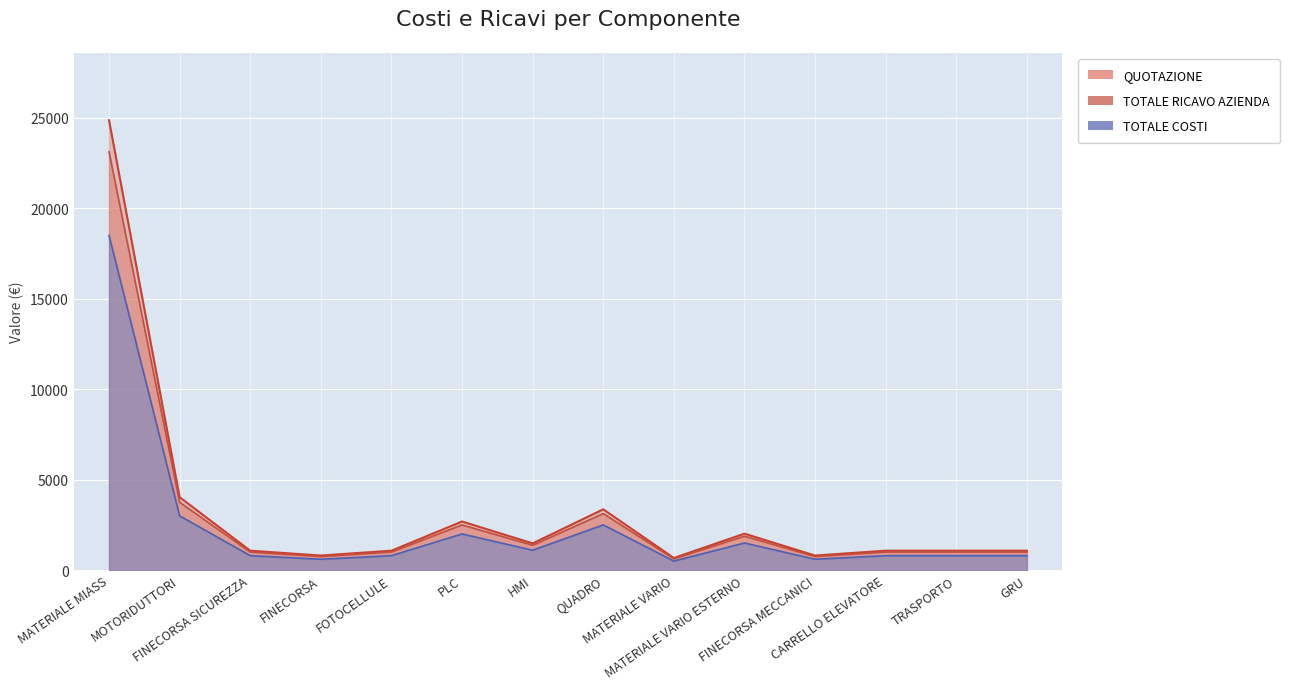

True or false: TOTALE RICAVO AZIENDA and TOTALE COSTI cross at least once.

False